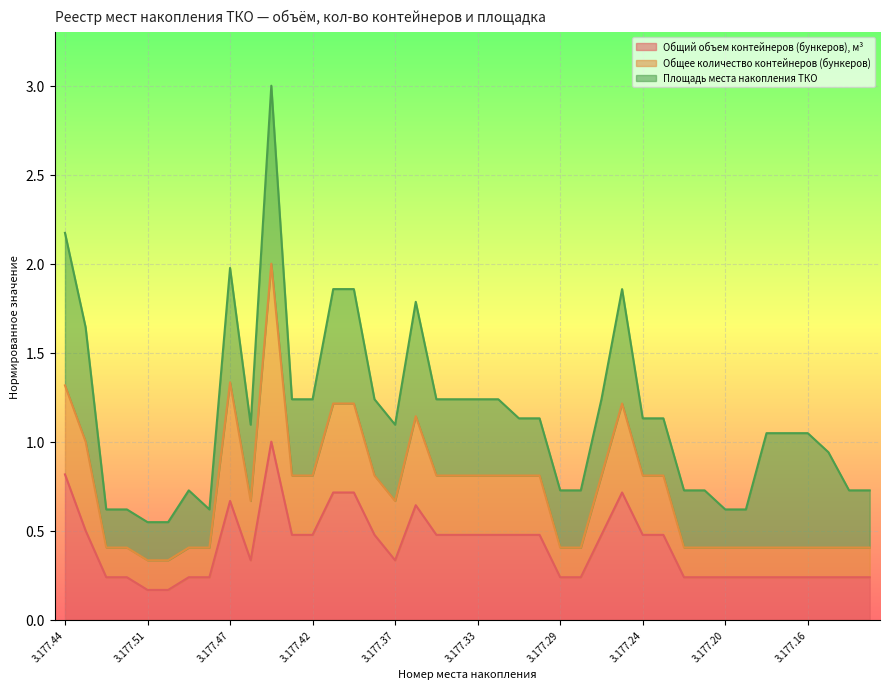

What is the highest value of the Общий объем контейнеров (бункеров), м³ series?

1.0